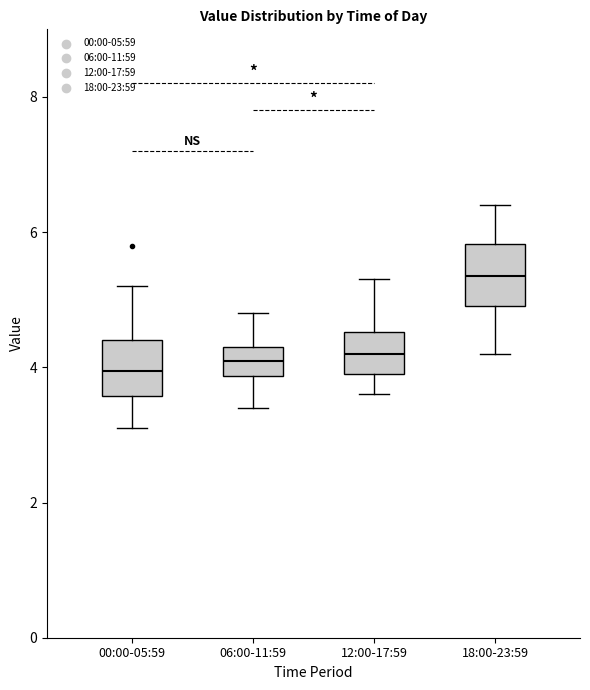

Reading left to right, read every box against the y-axis: the position of its median line, the range the box covers, and the ends of its whiskers. The values are not printed on the chart, so give them approximately, as read against the axis.

00:00-05:59: median 4.0, box 3.6 to 4.4, whiskers 3.2 to 5.2
06:00-11:59: median 4.2, box 3.8 to 4.4, whiskers 3.4 to 4.8
12:00-17:59: median 4.2, box 4.0 to 4.6, whiskers 3.6 to 5.4
18:00-23:59: median 5.4, box 5.0 to 5.8, whiskers 4.2 to 6.4